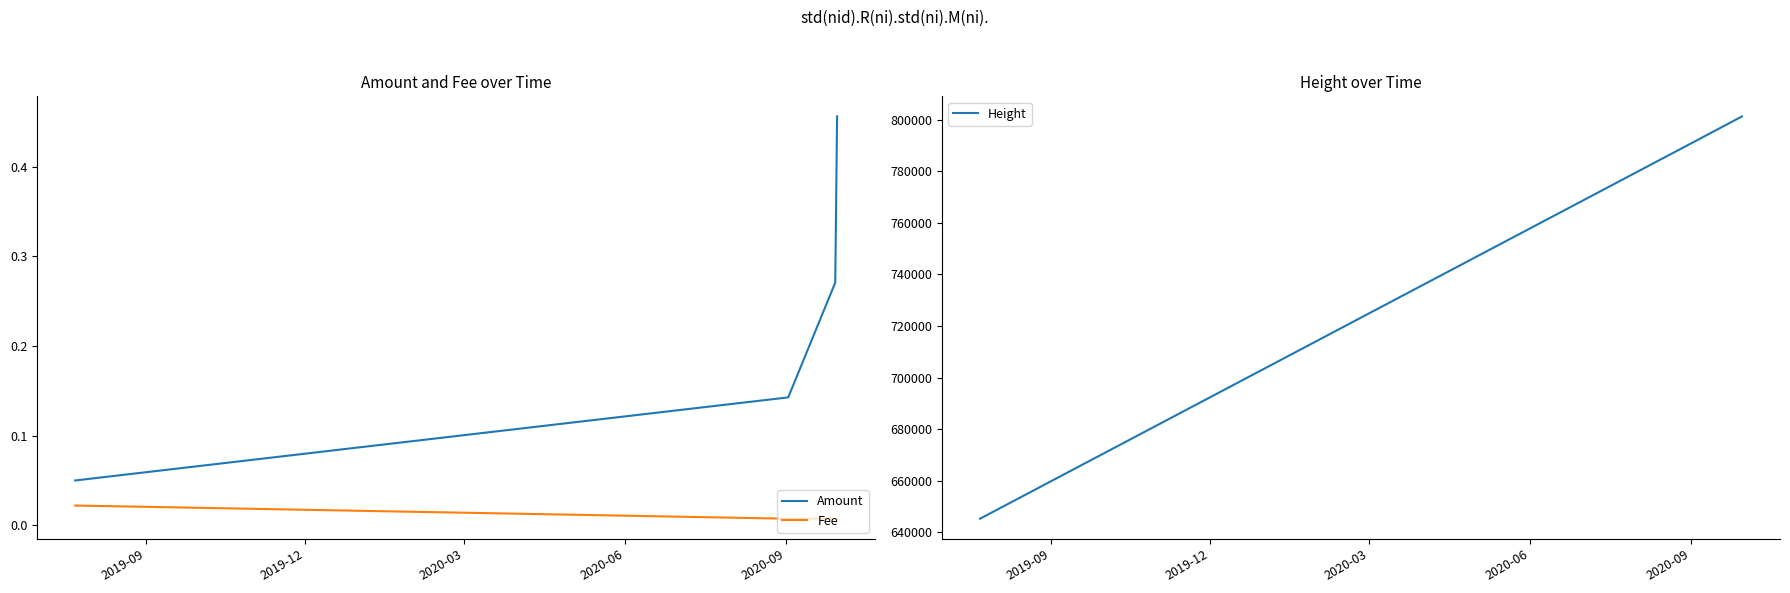

What is the greatest value displayed?

801307.0